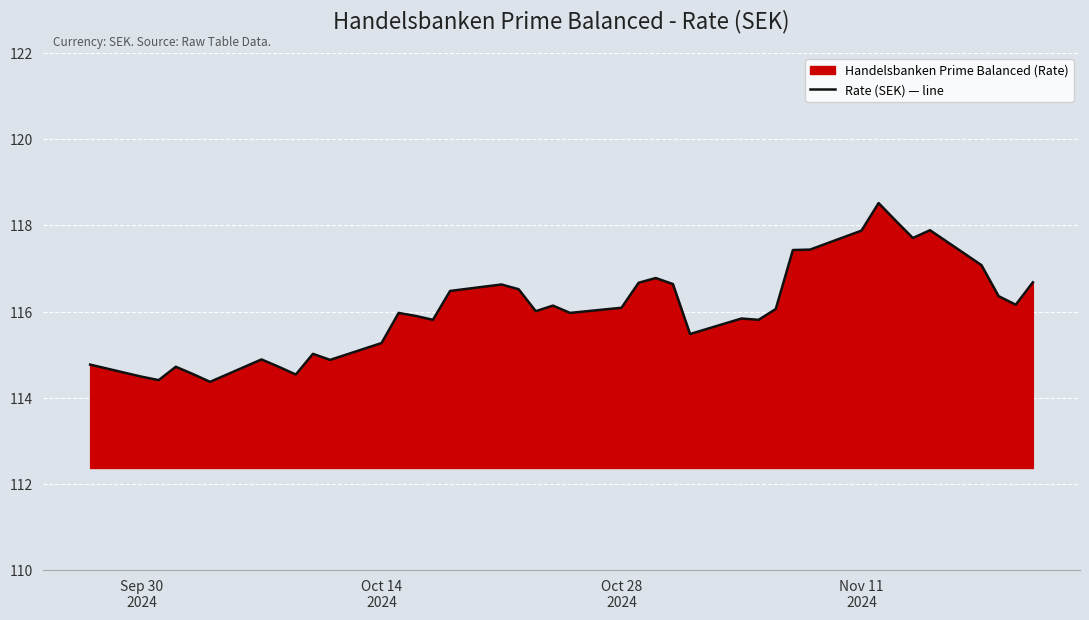

What is the smallest value displayed?

114.4